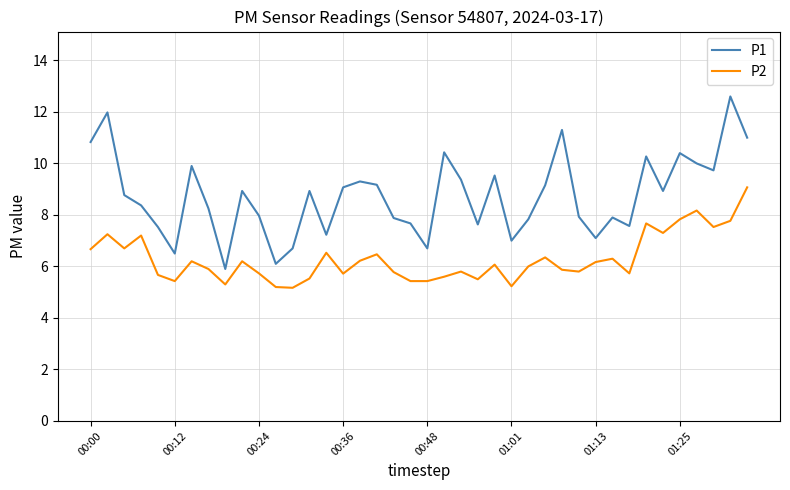

What is the sum of all P1 values?

349.4